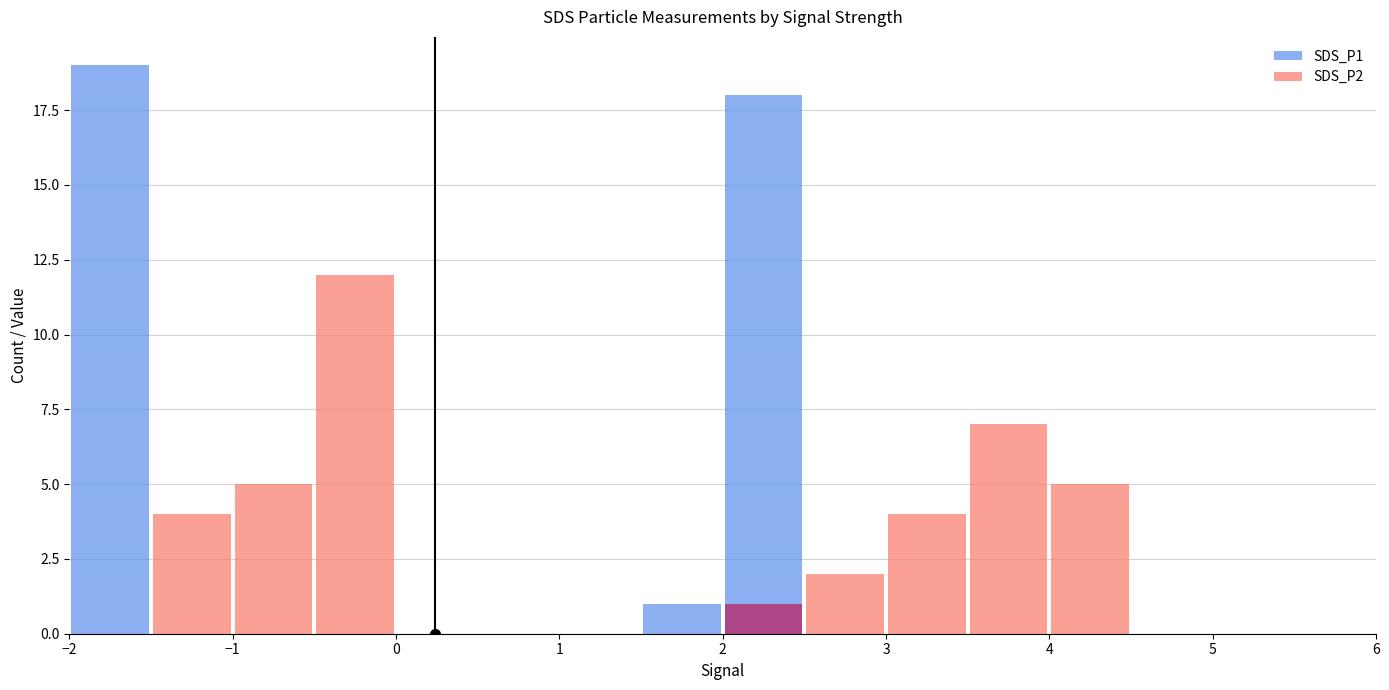

Is it true that SDS_P1 equals 0 at −1?

True